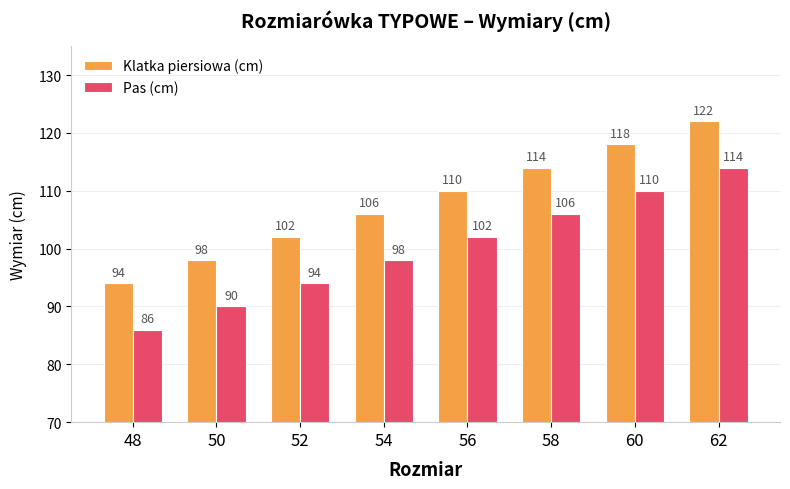

What is the sum of all Pas (cm) values?

800